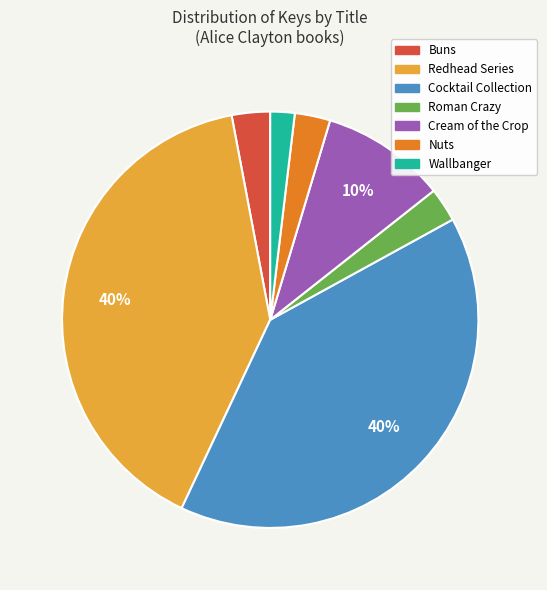

How many slices are in this pie chart?

7